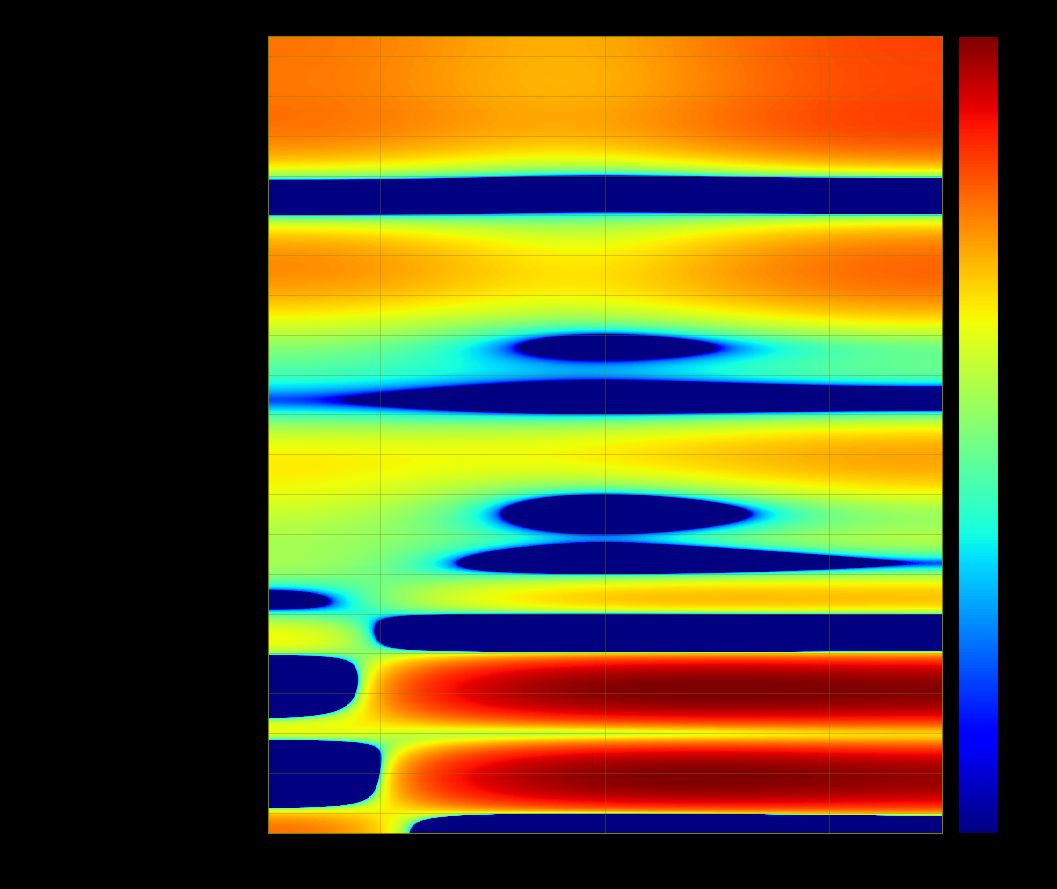

List the series in order of their peak value, highest first.

VI. DİĞER FAALİYET GELİRLERİ, 6.6 Kambiyo İşlemleri Kârı, I. ESAS FAALİYET GELİRLERİ, KİRALAMA GELİRLERİ, 1.5 Finansal Kiralama Gelirleri, II. FİNANSMAN GİDERLERİ, 2.1 Kullanılan Kredilere Verilen Faizler, III. BRÜT K/Z, 6.7 Diğer, V. BRÜT FAALİYET K/Z, 6.5 Türev Finansal İşlemler Kârı, IV. ESAS FAALİYET GİDERLERİ, 2.4 İhraç Edilen Menkul Kıymetlere Verilen, 4.1 Personel Giderleri, 1.6 Faaliyet Kiralaması Gelirleri, 4.4 Genel İşletme Giderleri, 1.7 Kiralama İşlemlerinden Alınan Ücretler, 2.5 Diğer Faiz Giderleri, 2.6 Verilen Ücret ve Komisyonlar, 4.5 Diğer